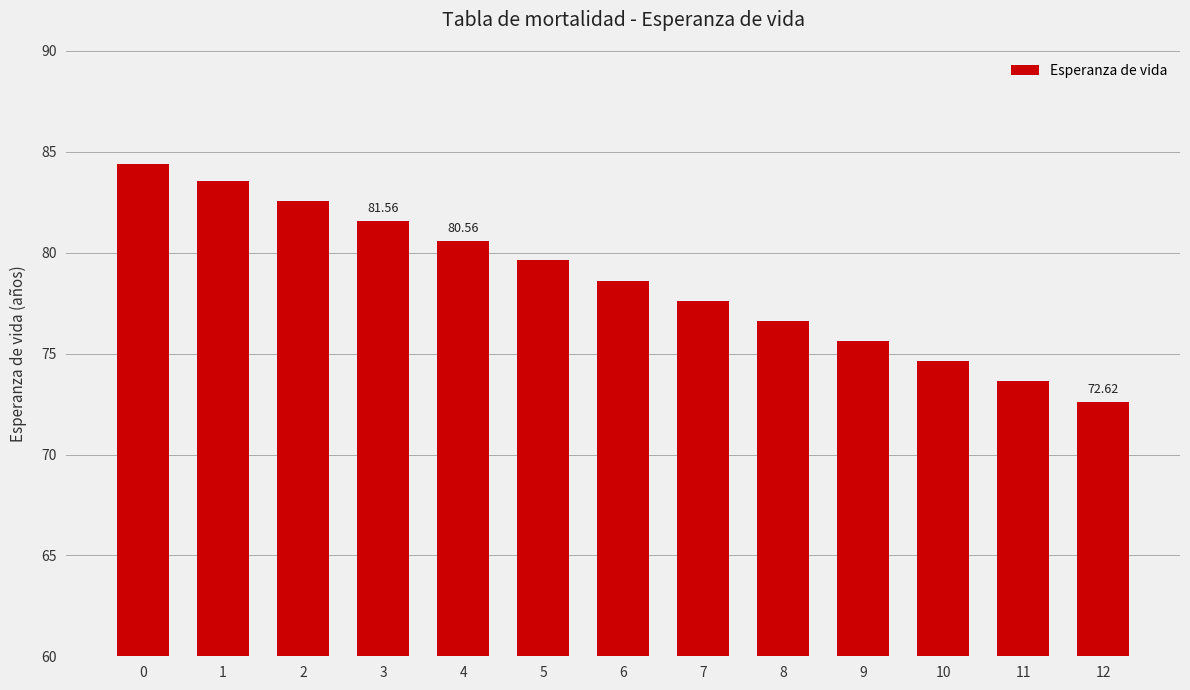

Does the chart contain any negative values?

No